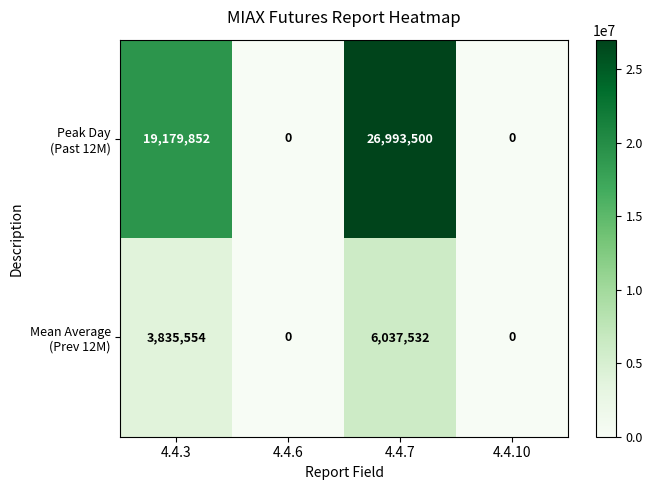

At which category is the sum across all series the highest?

4.4.7